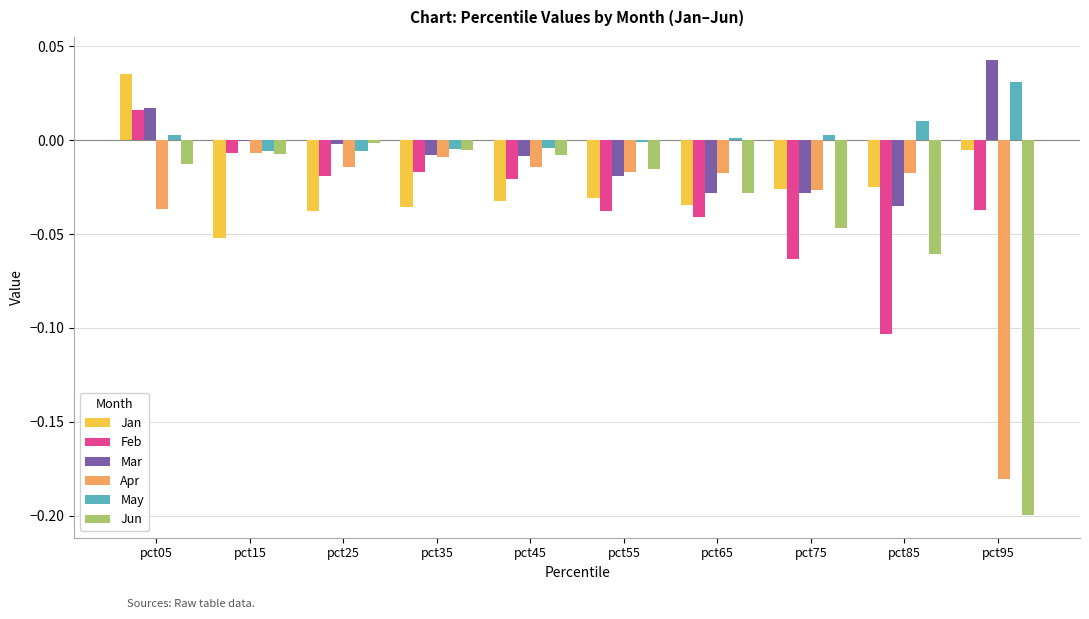

How many groups of bars are there?

10